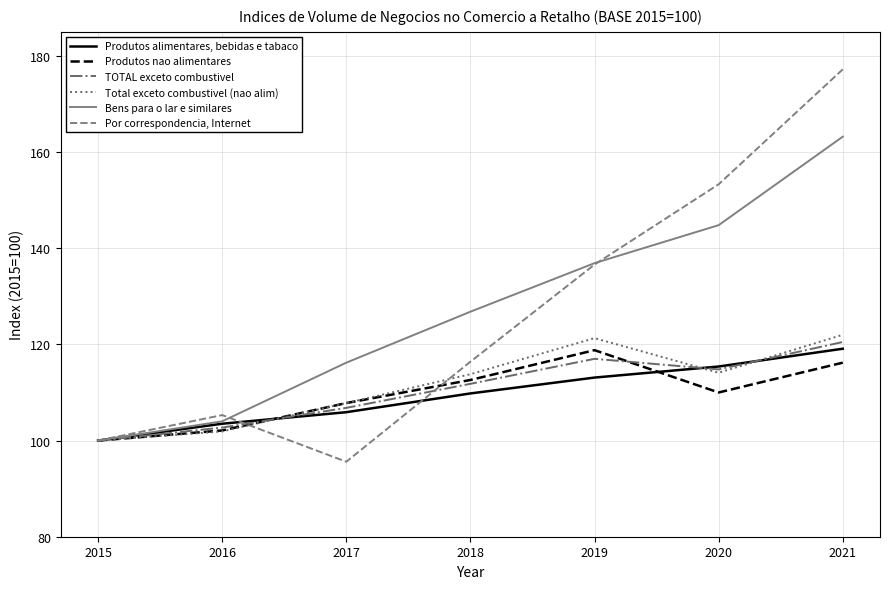

What is the difference between the highest and lowest values at 2019?

23.8